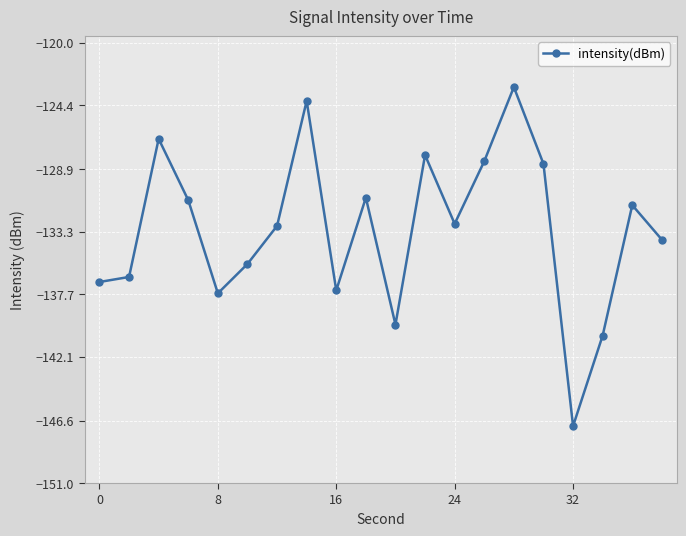

How many interior local peaks (higher than both neighbors) does the data have?

6